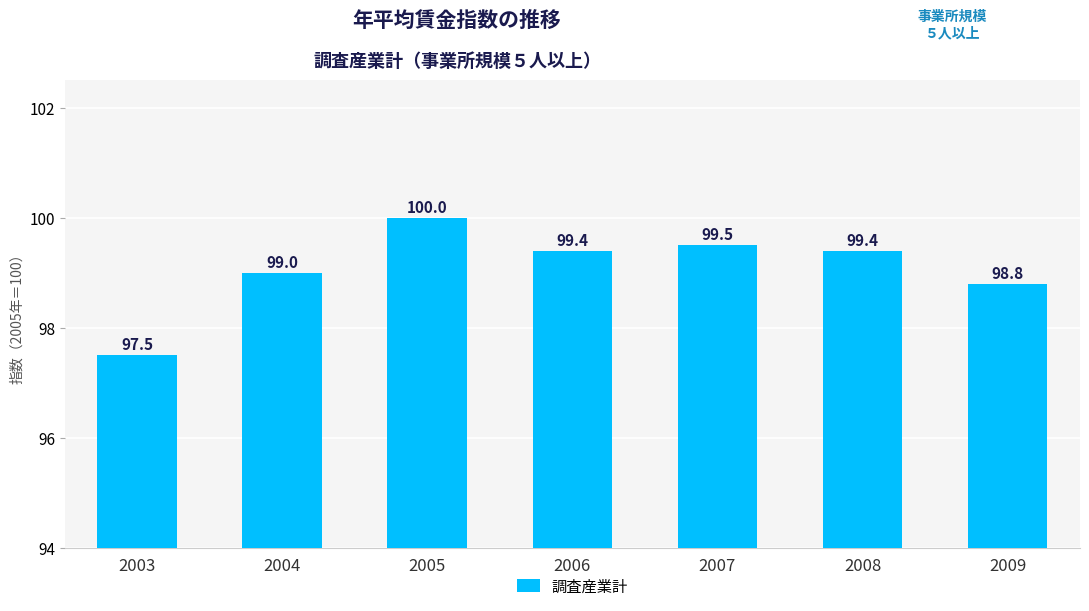

What is the average value?

99.1